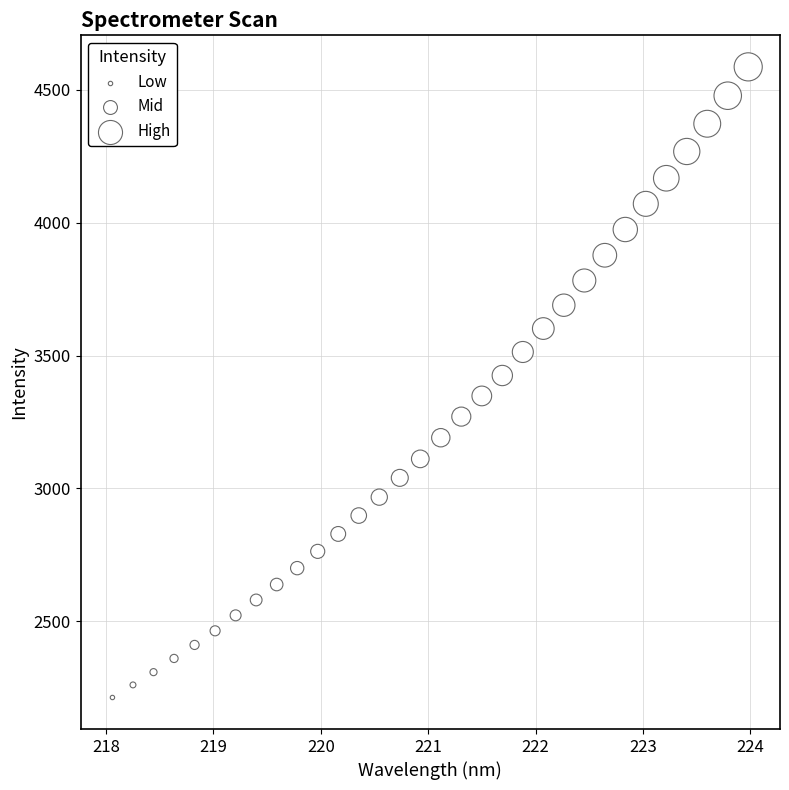

What is the range of X values (max minus min)?

5.9